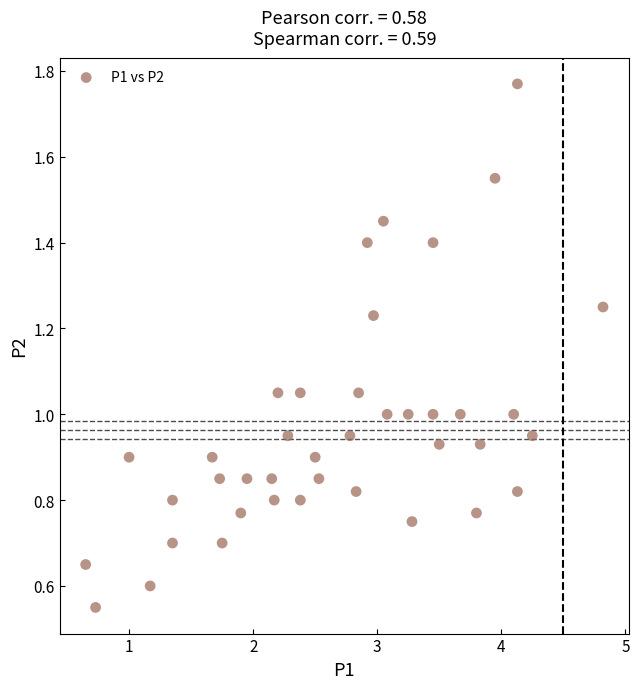

What is the range of X values (max minus min)?

4.2